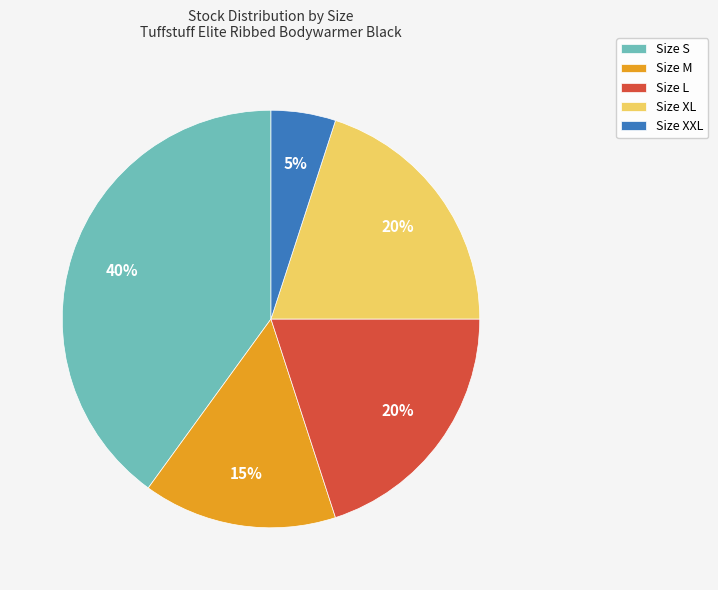

The Size S slice represents 29% of the pie. True or false?

False